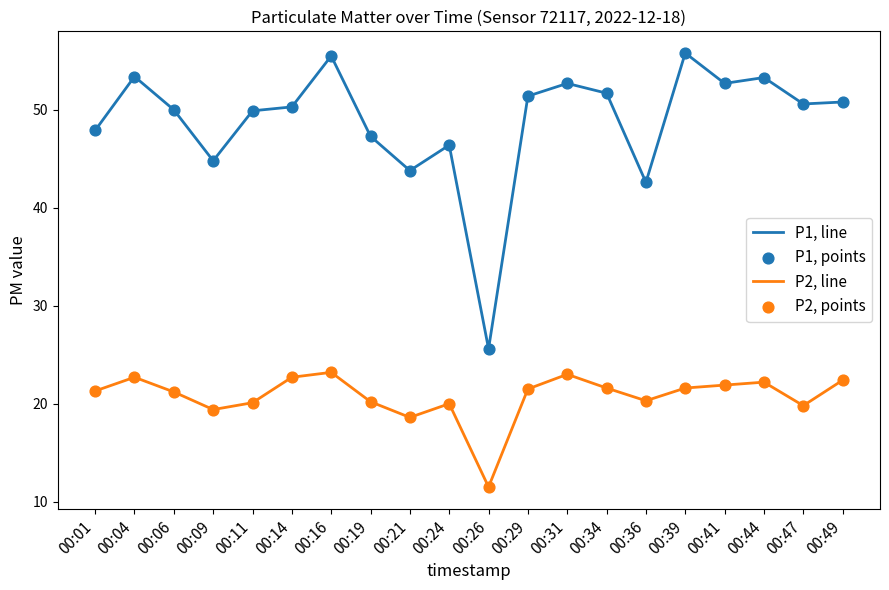

At which category is the sum across all series the highest?

00:16